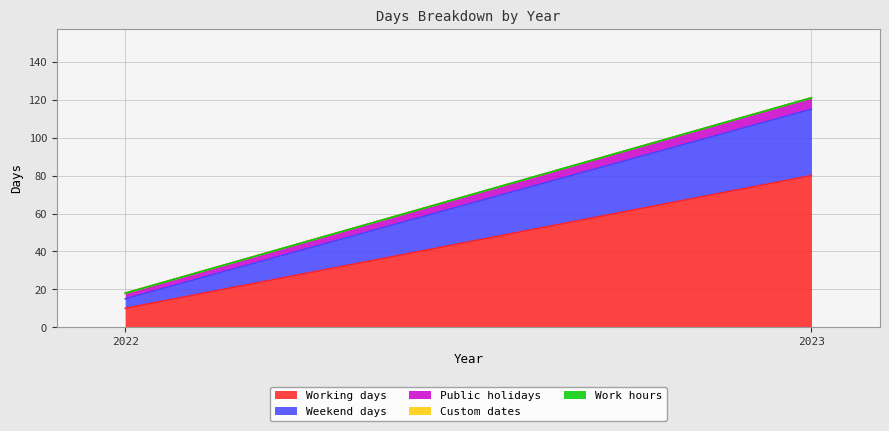

Between 2023 and 2022, which is larger?

2023